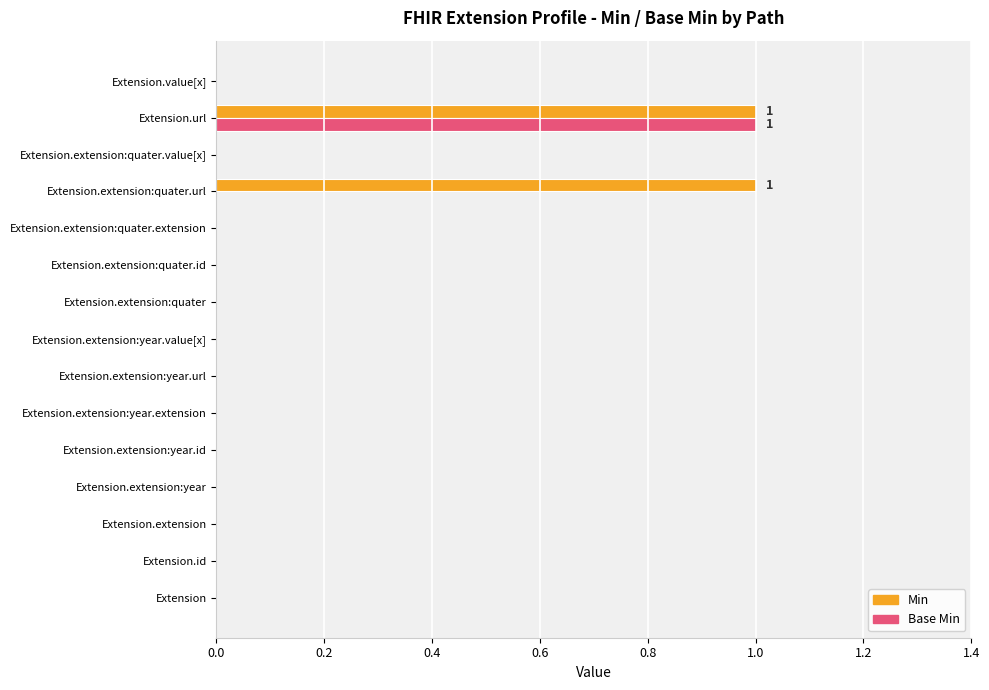

What is the highest value of the Min series?

1